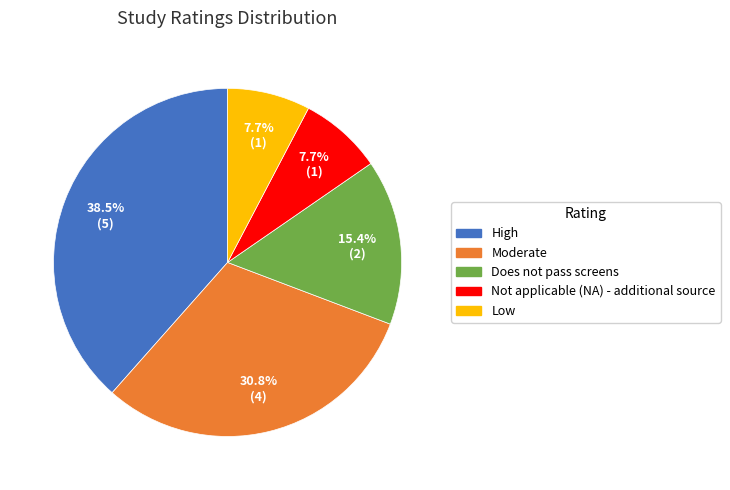

Combined, do Does not pass screens and Low account for over 50%?

No